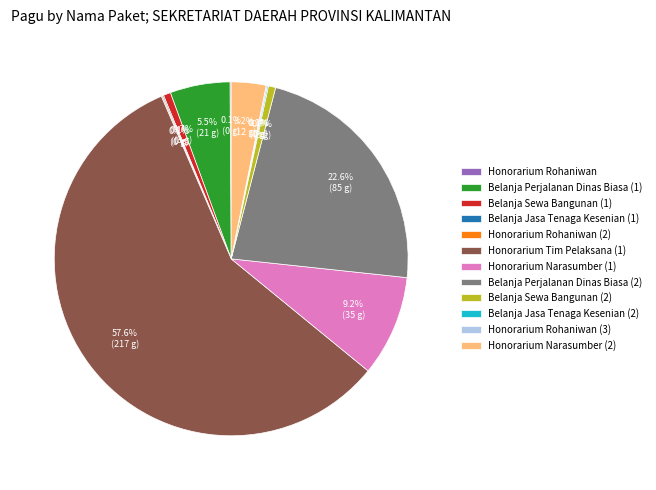

Is there any slice that represents more than half of the pie?

Yes